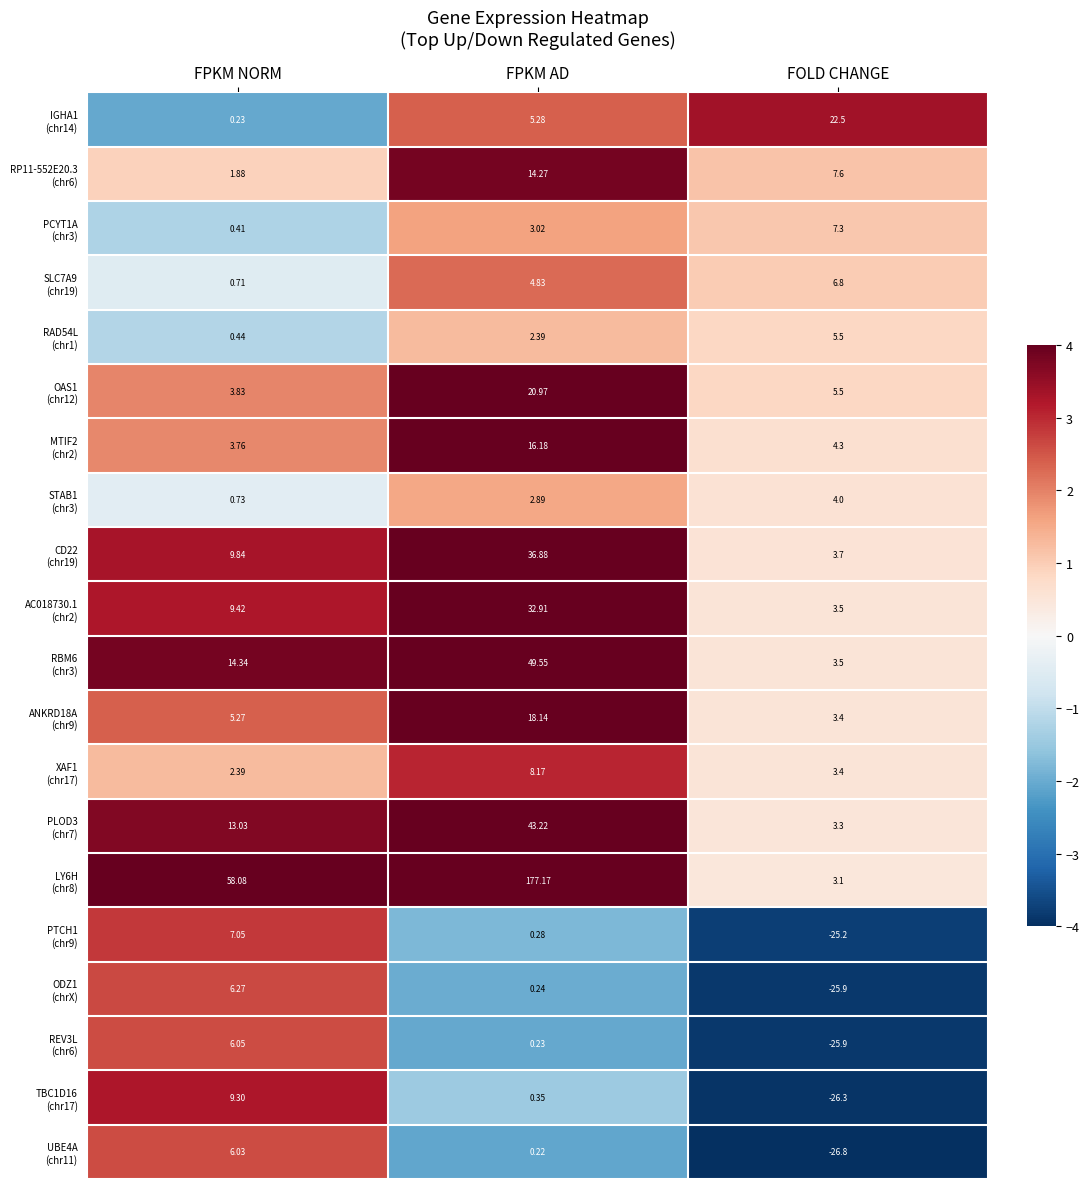

Which category has the highest value across all series?

FPKM AD